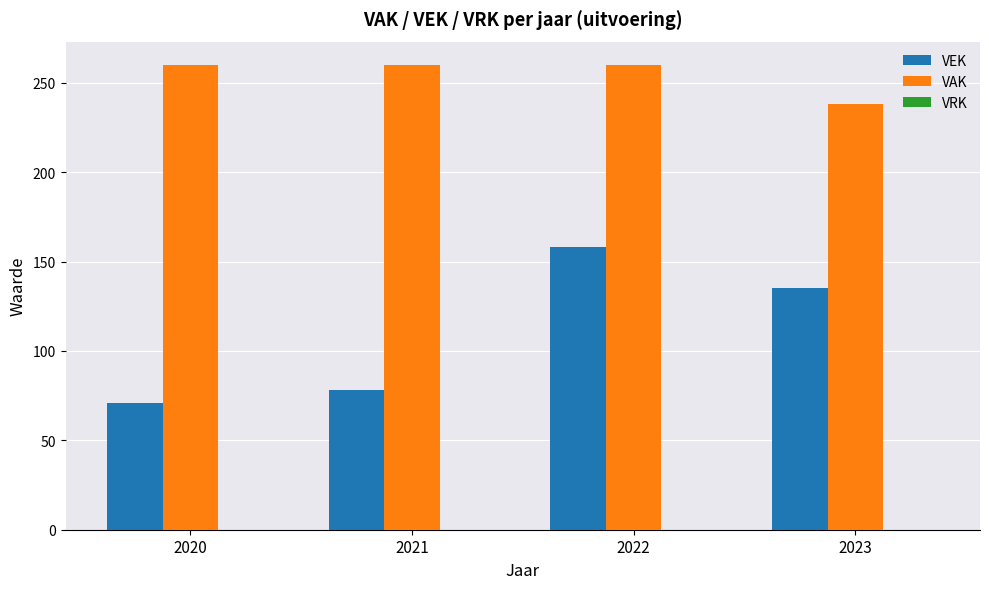

Which category has the highest value in the VEK series?

2022